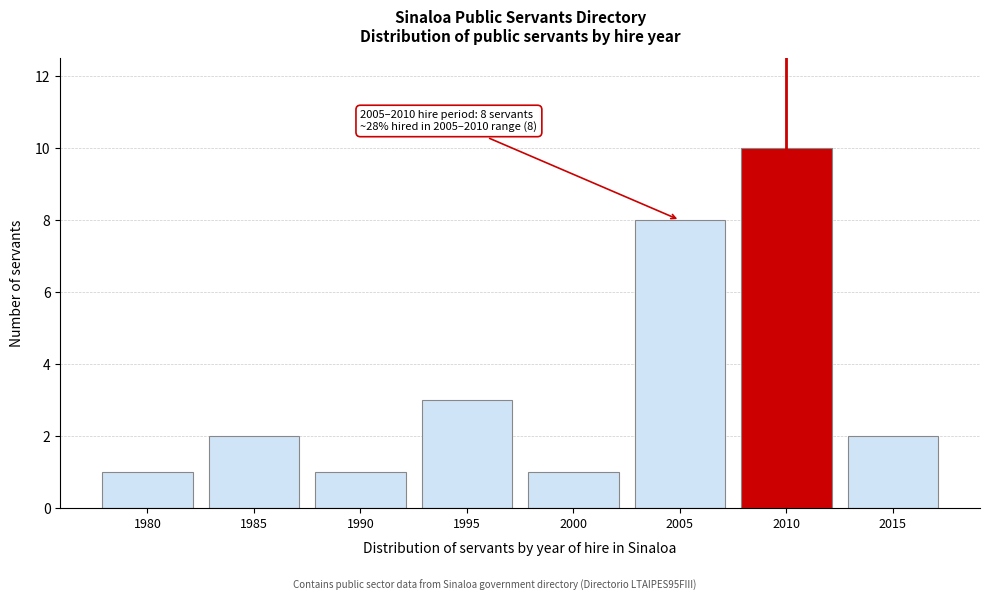

Reading left to right, transcribe all the data shown in this chart.

1980=1	1985=2	1990=1	1995=3	2000=1	2005=8	2010=10	2015=2